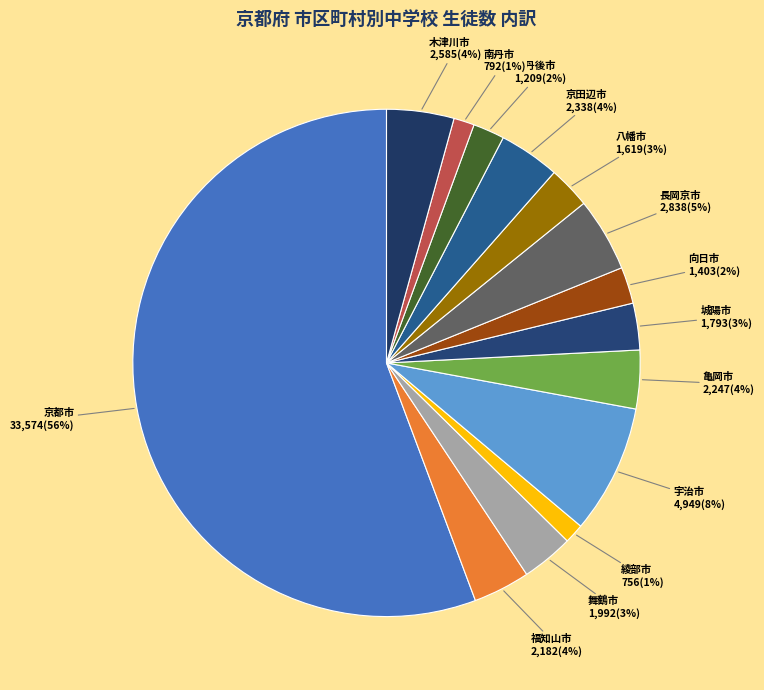

Which has a higher value, 南丹市 or 向日市?

向日市